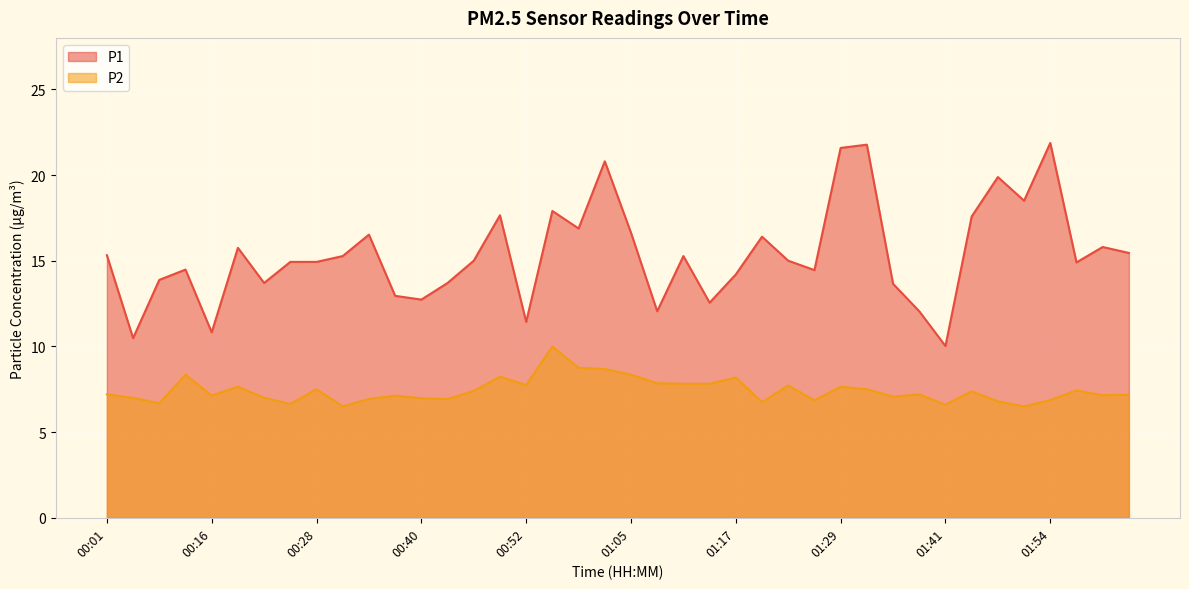

How many lines are shown in the chart?

2